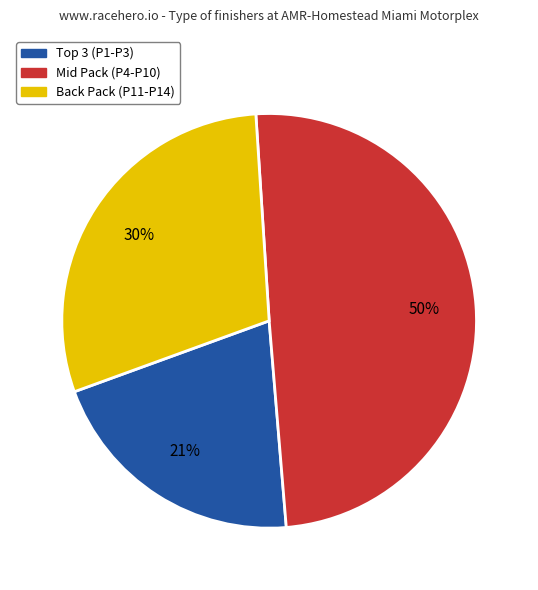

To the nearest percent, what is the average slice percentage?

33%